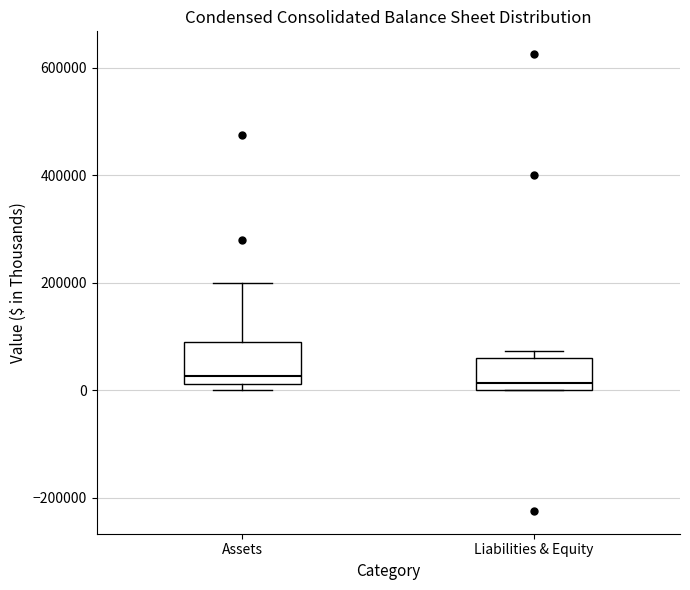

Reading left to right, transcribe this box plot: for each box, give where its median line is, the range the box spans, and where its two whiskers end, as read against the y-axis. The values are not printed on the chart, so give them approximately, as read against the axis.

Assets: median 20000 (just above the box's lower edge), box 20000 to 80000, whiskers 0 to 200000
Liabilities & Equity: median 20000, box 0 to 60000, whiskers 0 to 80000